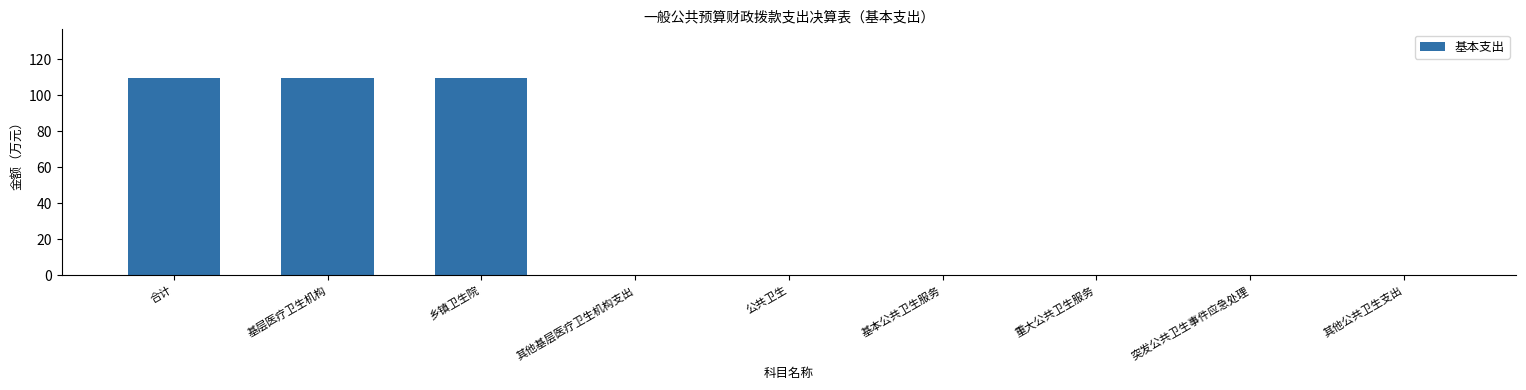

True or false: the data shows 109.4 at 基层医疗卫生机构.

True